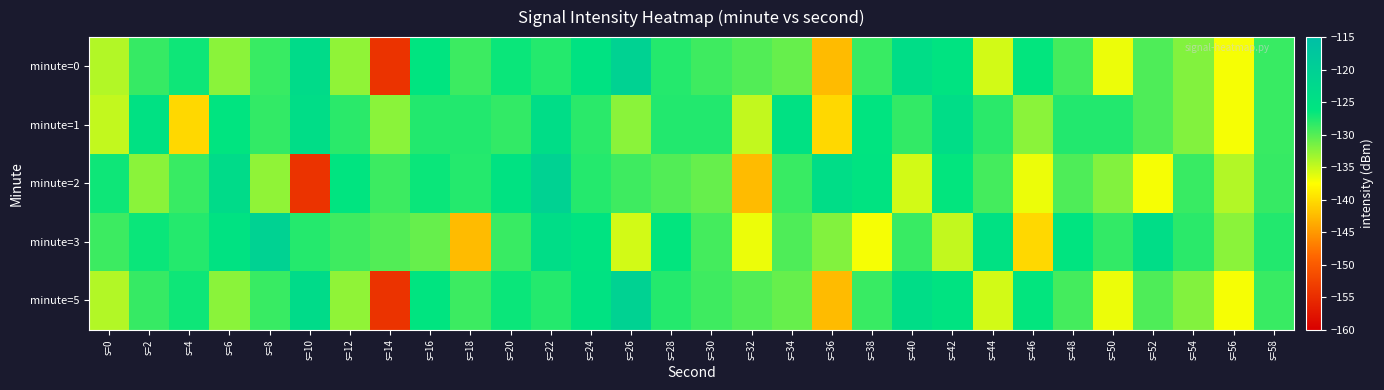

Which series has the largest total across all categories?

minute=1